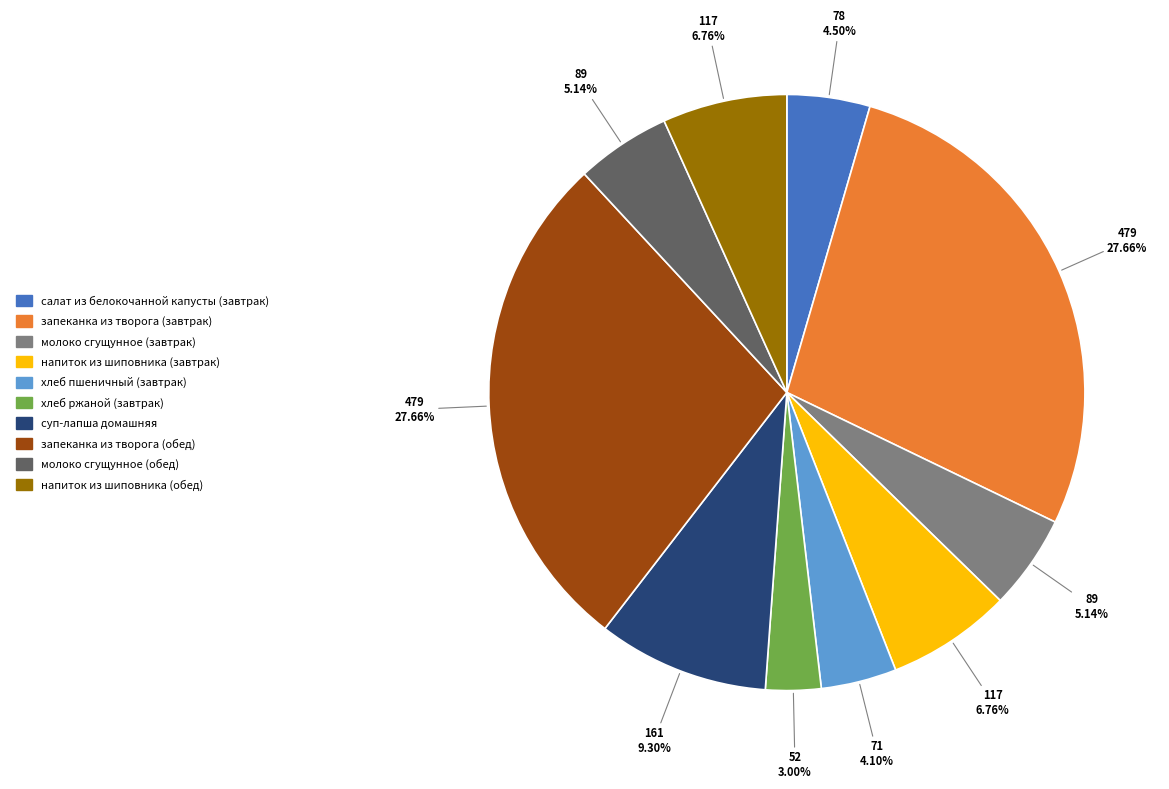

What is the ratio of the value at молоко сгущунное (обед) to the value at салат из белокочанной капусты (завтрак)?

1.1